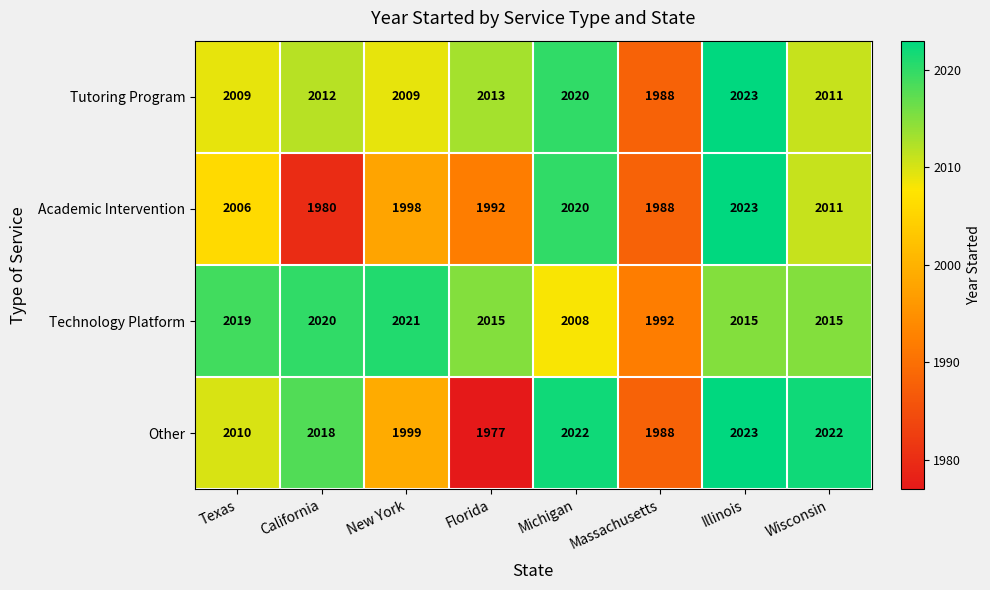

Which series changed the most between Michigan and Massachusetts?

Other